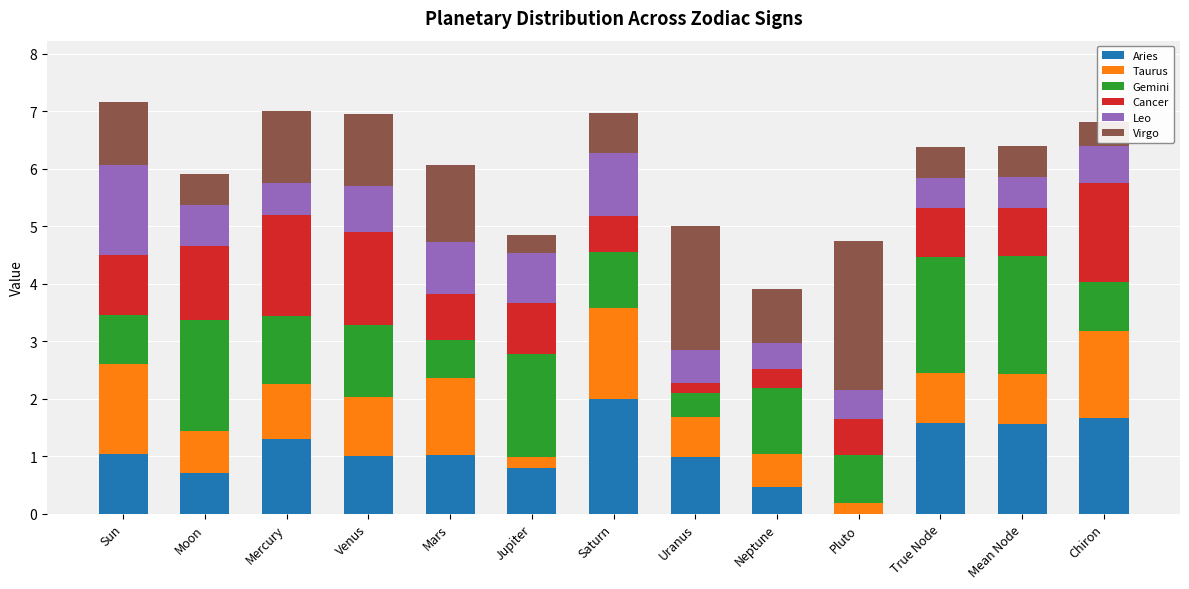

Are the bars grouped side by side (vs. stacked)?

No